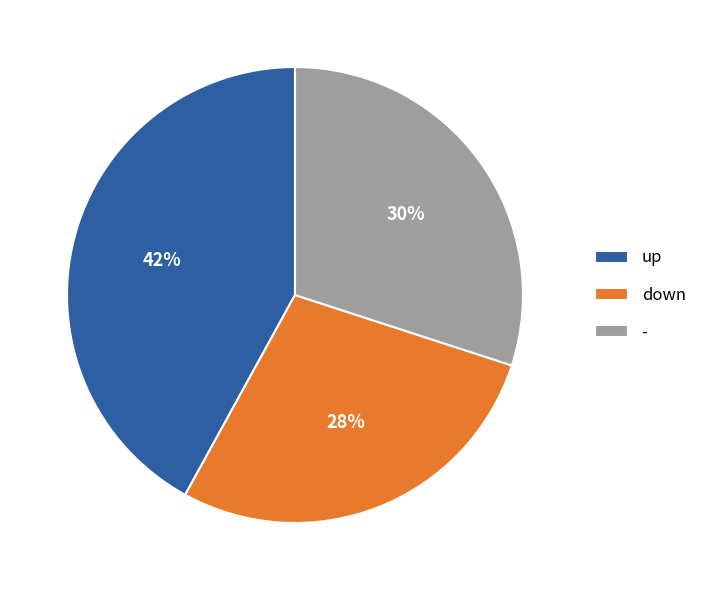

Which has a higher value, down or up?

up